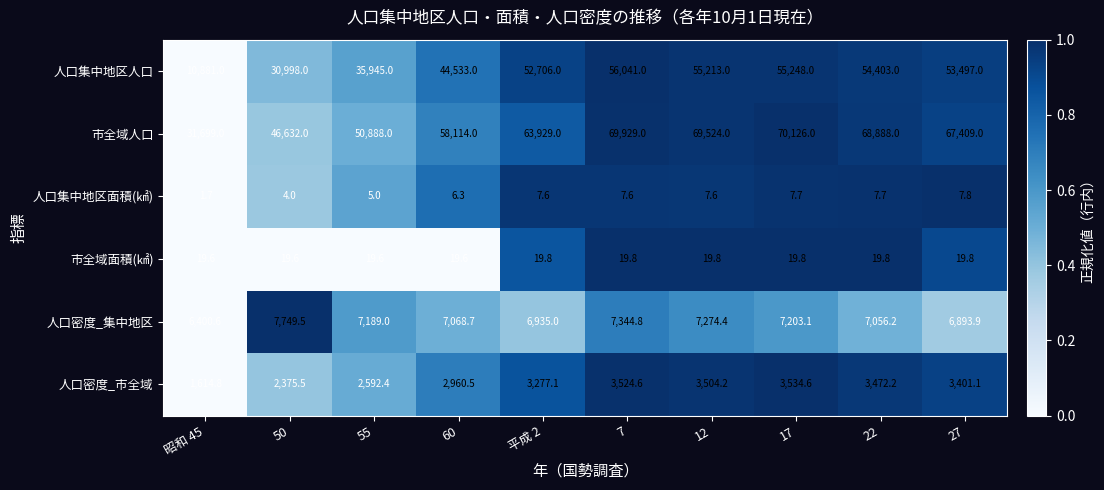

Which series has the widest spread of values?

人口集中地区人口